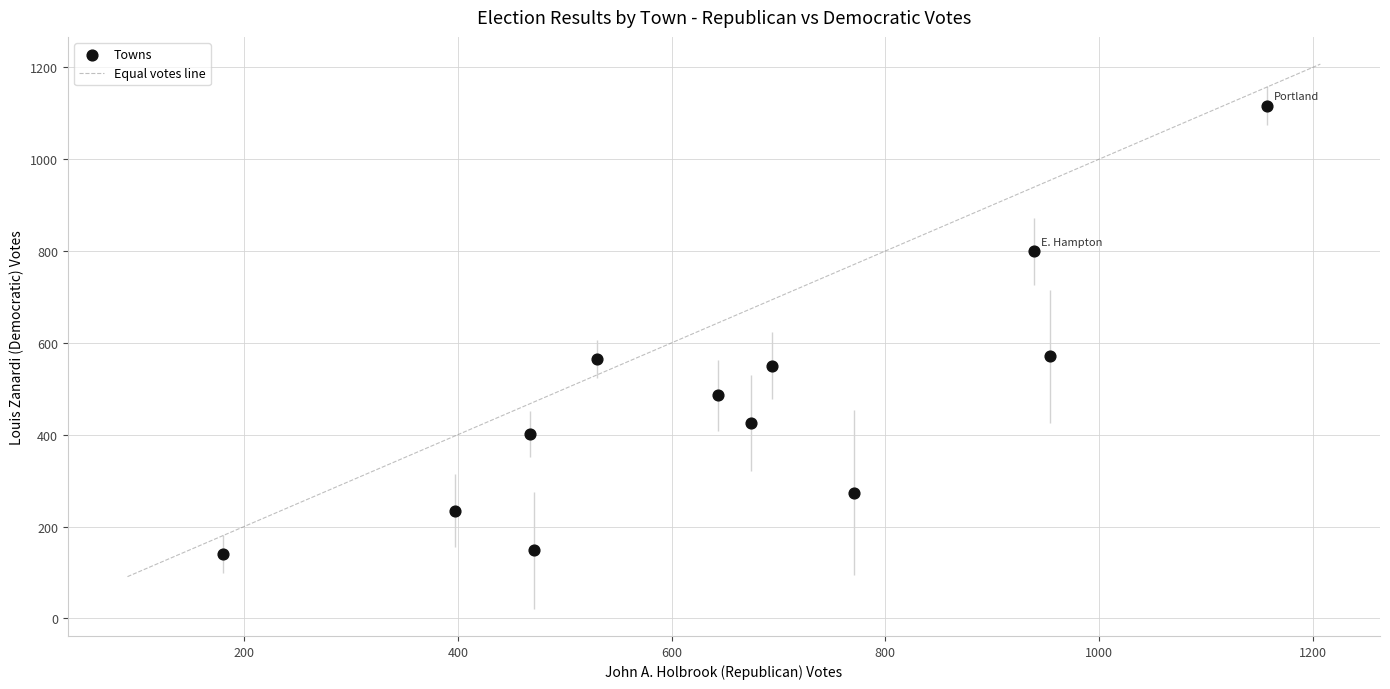

What is the average X value?

656